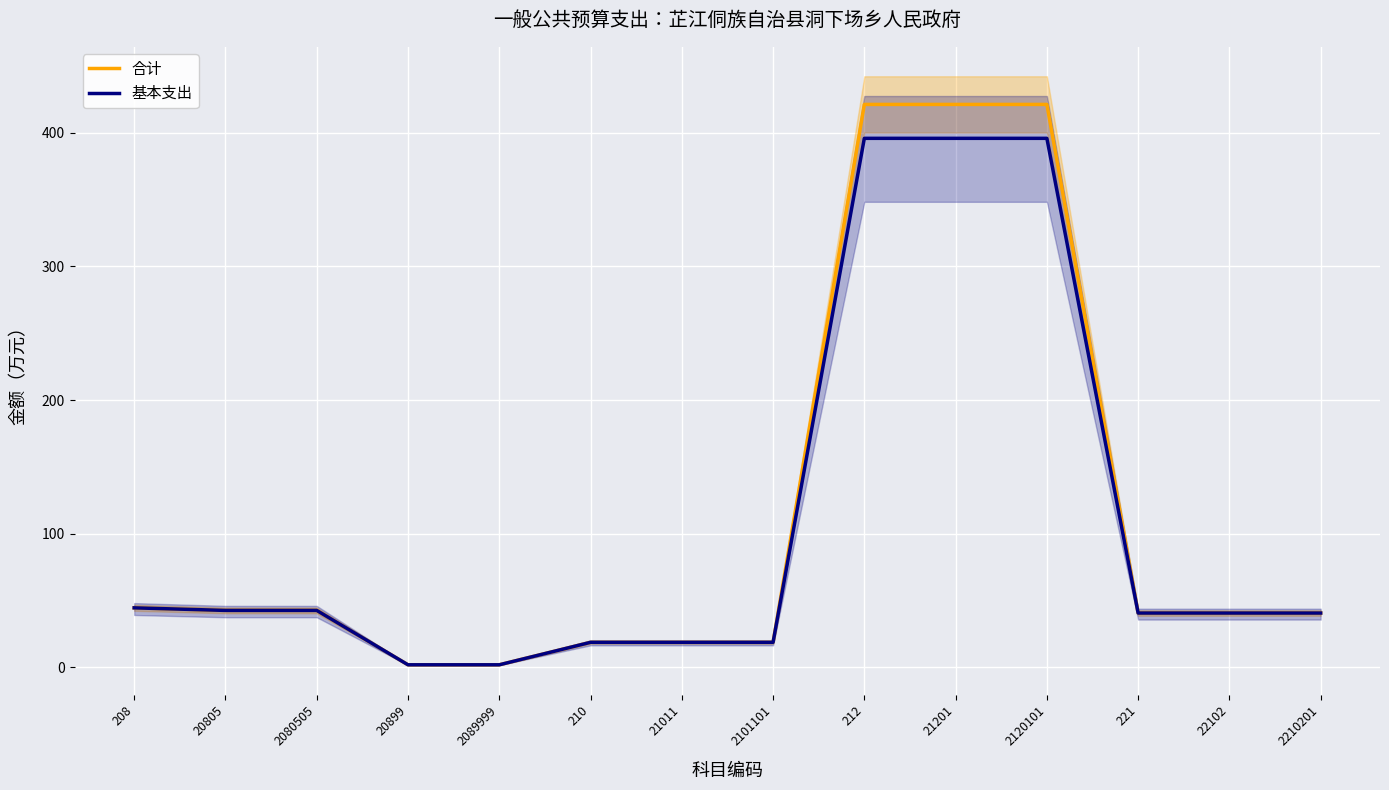

At 2089999, list the series in order from largest to smallest.

合计, 基本支出